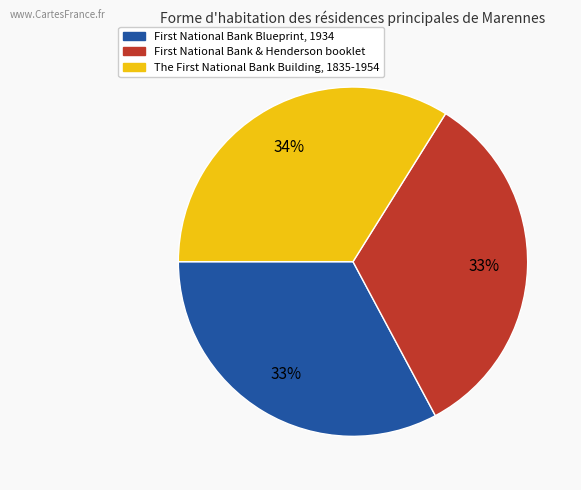

Does any single category account for the majority?

No